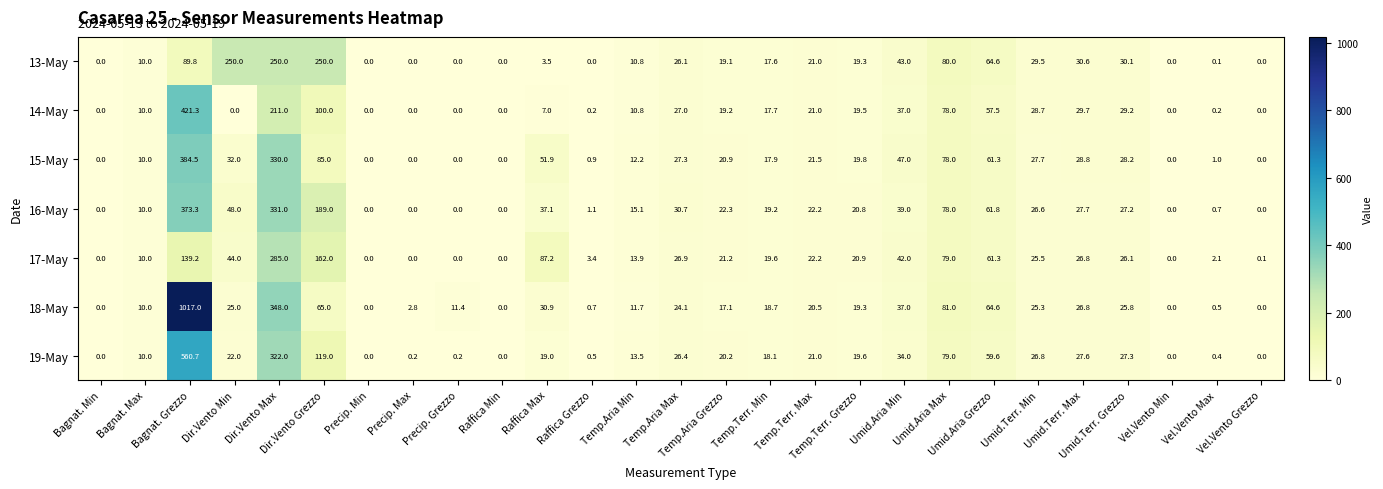

What is the difference between the maximum and second lowest values in the 14-May series?

421.3